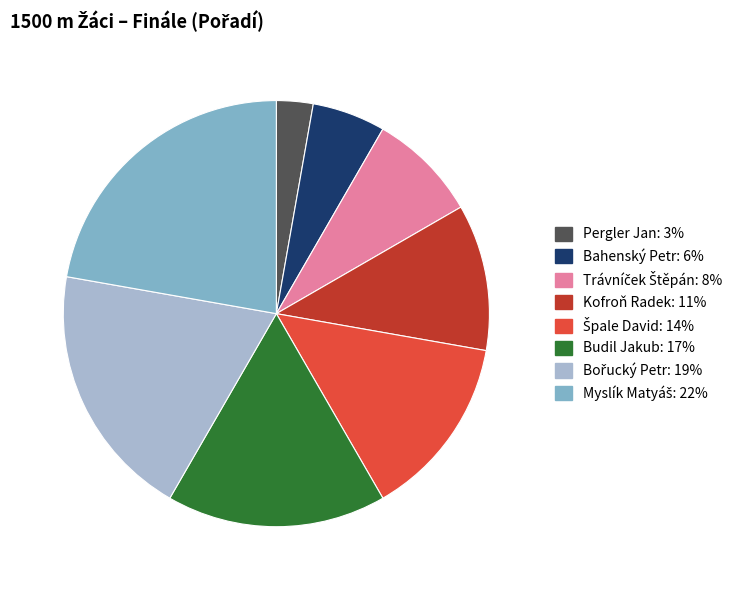

How many segments does this pie chart have?

8